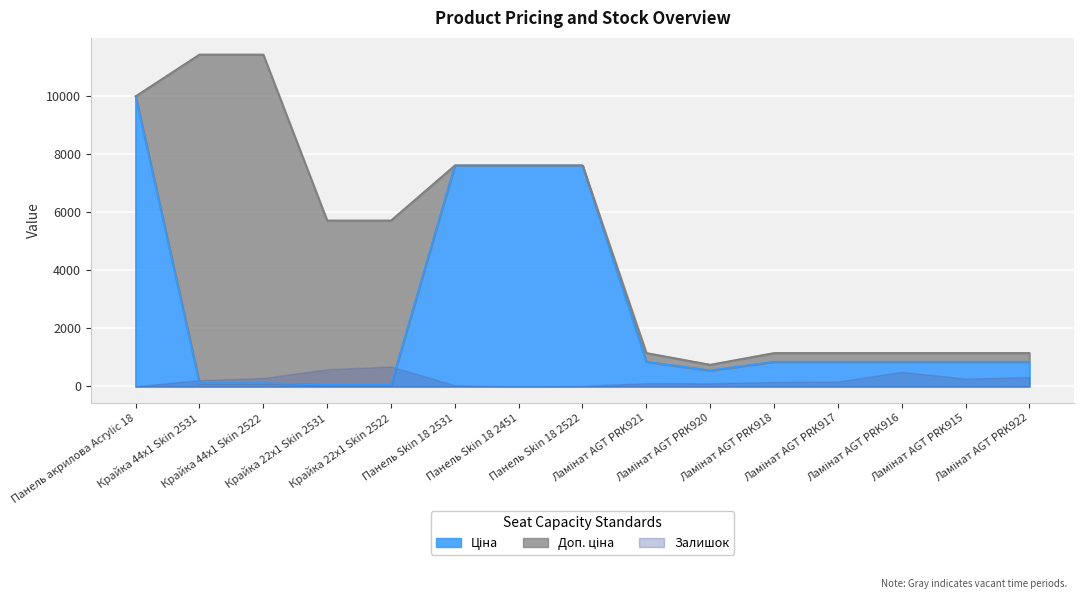

What is the greatest value displayed?

11410.0